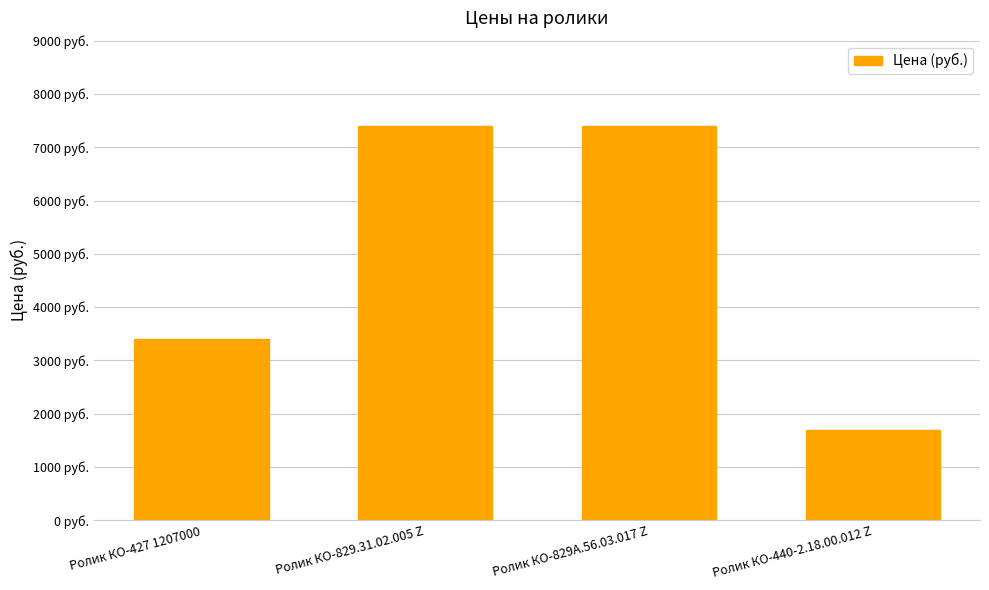

What is the value of the 3rd bar from the left?

7400